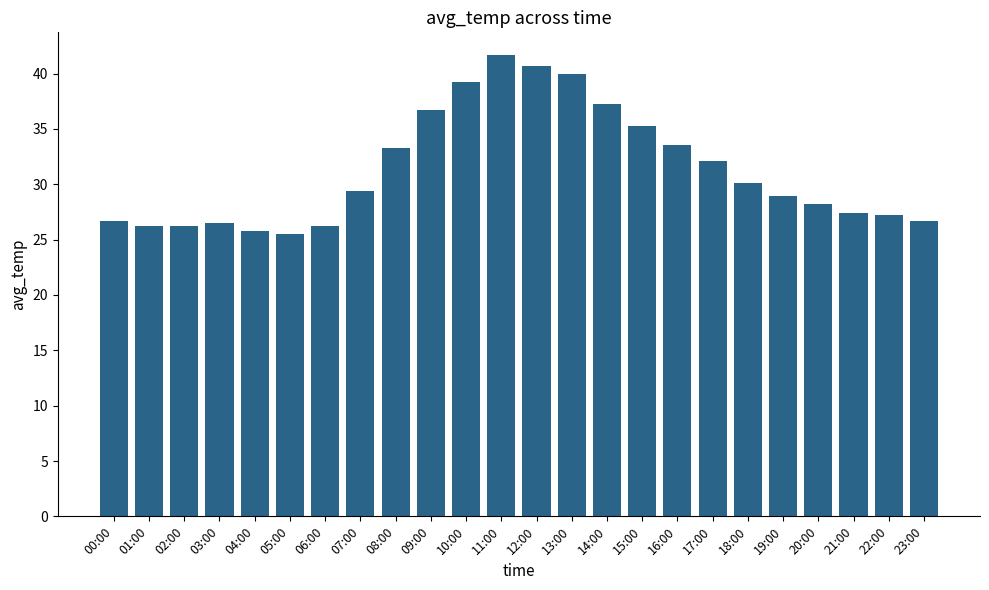

What is the sum of the values at 18:00 and 05:00?

55.6